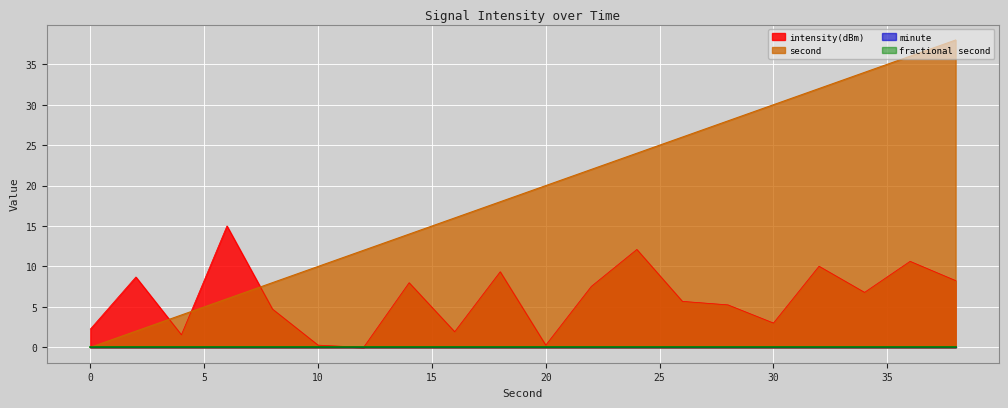

True or false: second has more than 0 interior local peaks.

False